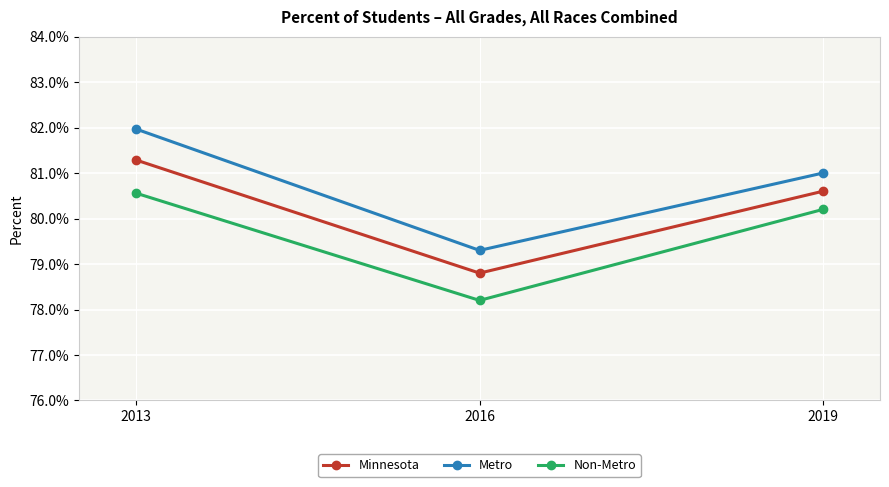

Is the value of Non-Metro at 2013 greater than the value of Minnesota at 2013?

No